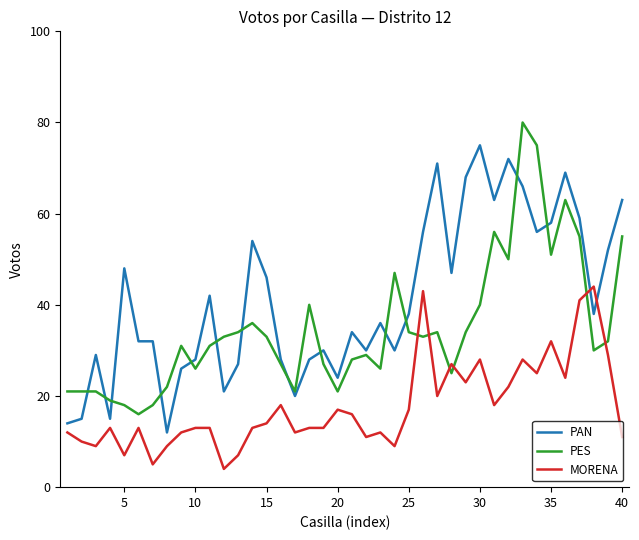

Which series ends up on top after the final intersection of PES and MORENA?

PES